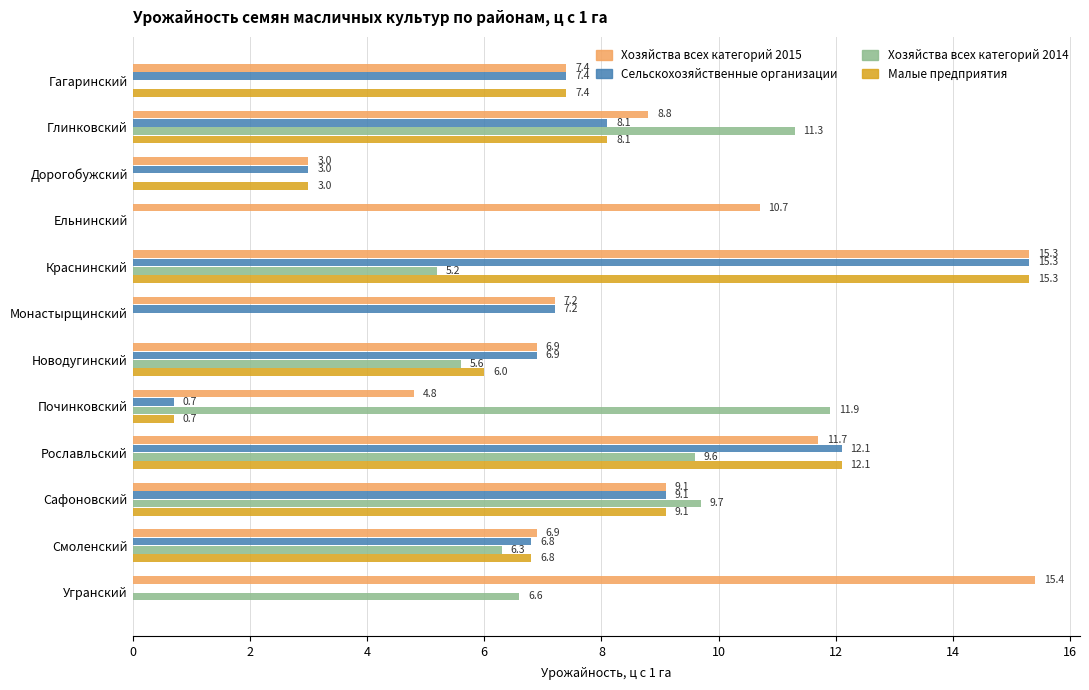

At which category is the sum across all series the highest?

Краснинский